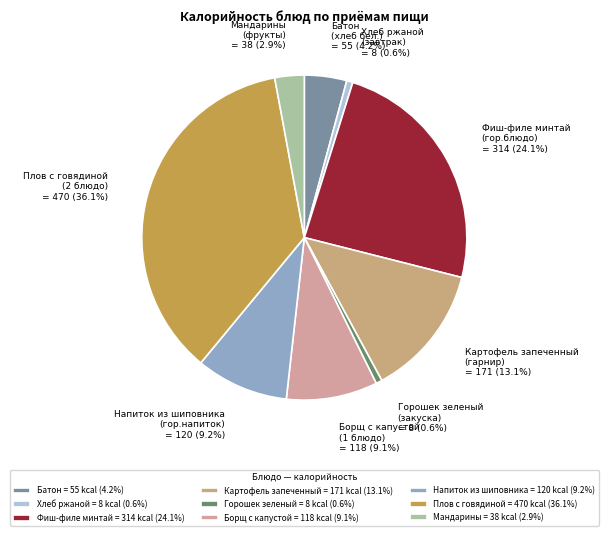

Which category has the smallest portion of the pie?

Хлеб ржаной
(завтрак)